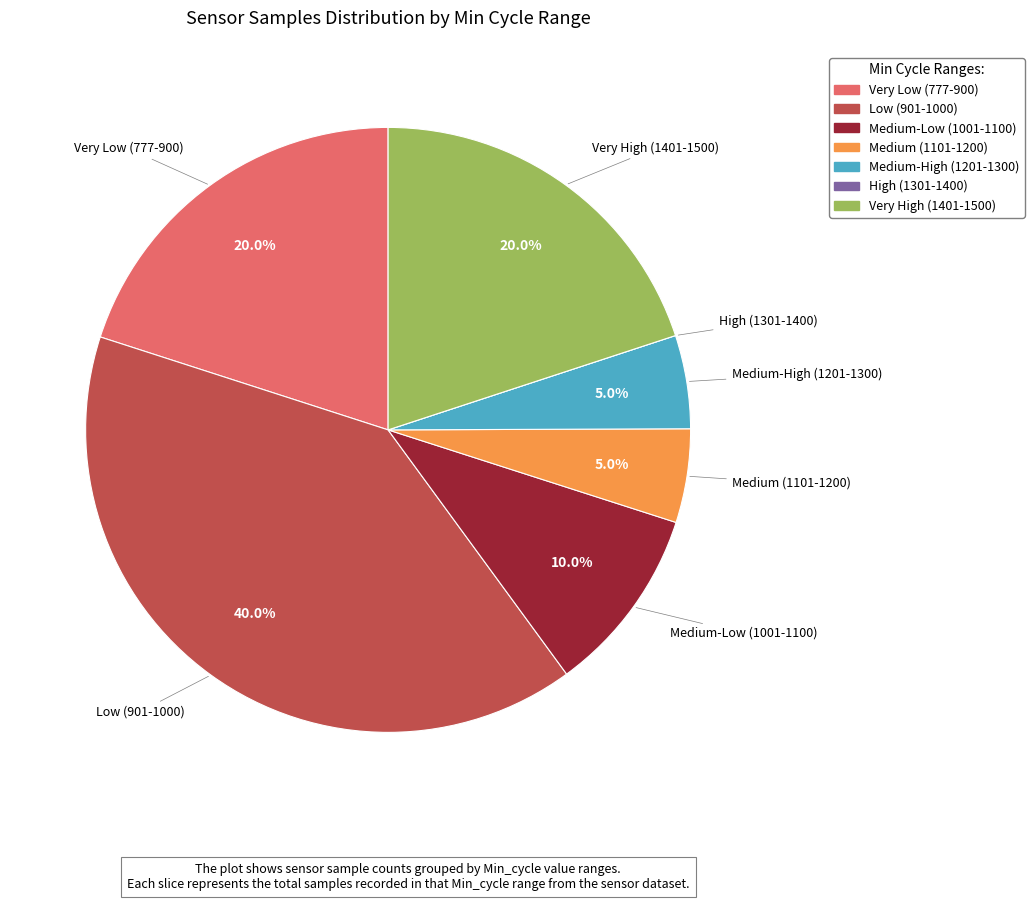

What is the largest slice in the pie chart?

Low (901-1000)